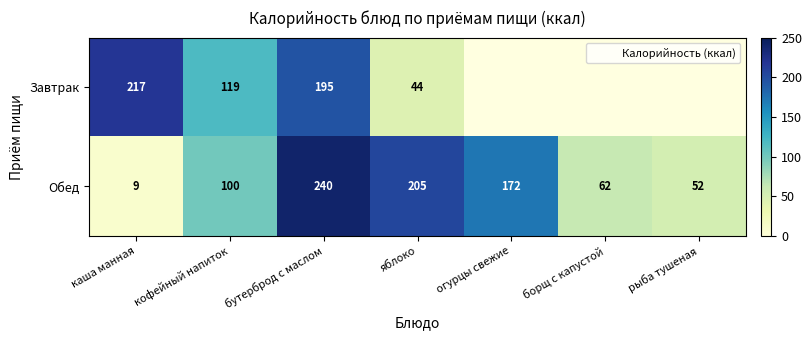

The value of Завтрак at яблоко is 72.8. True or false?

False